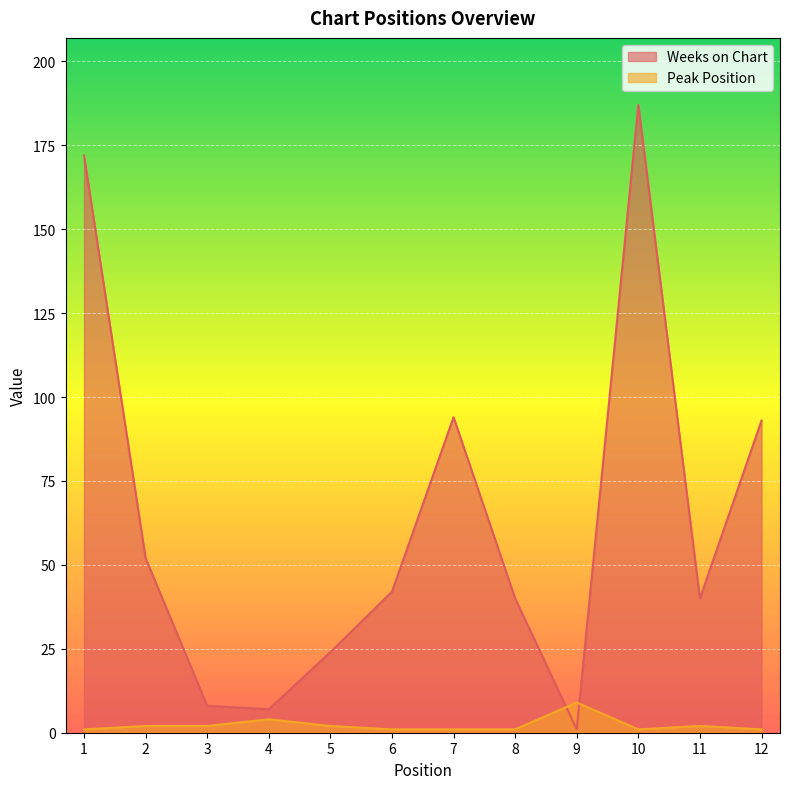

What is the difference between the Weeks on Chart values at 9 and 8?

39